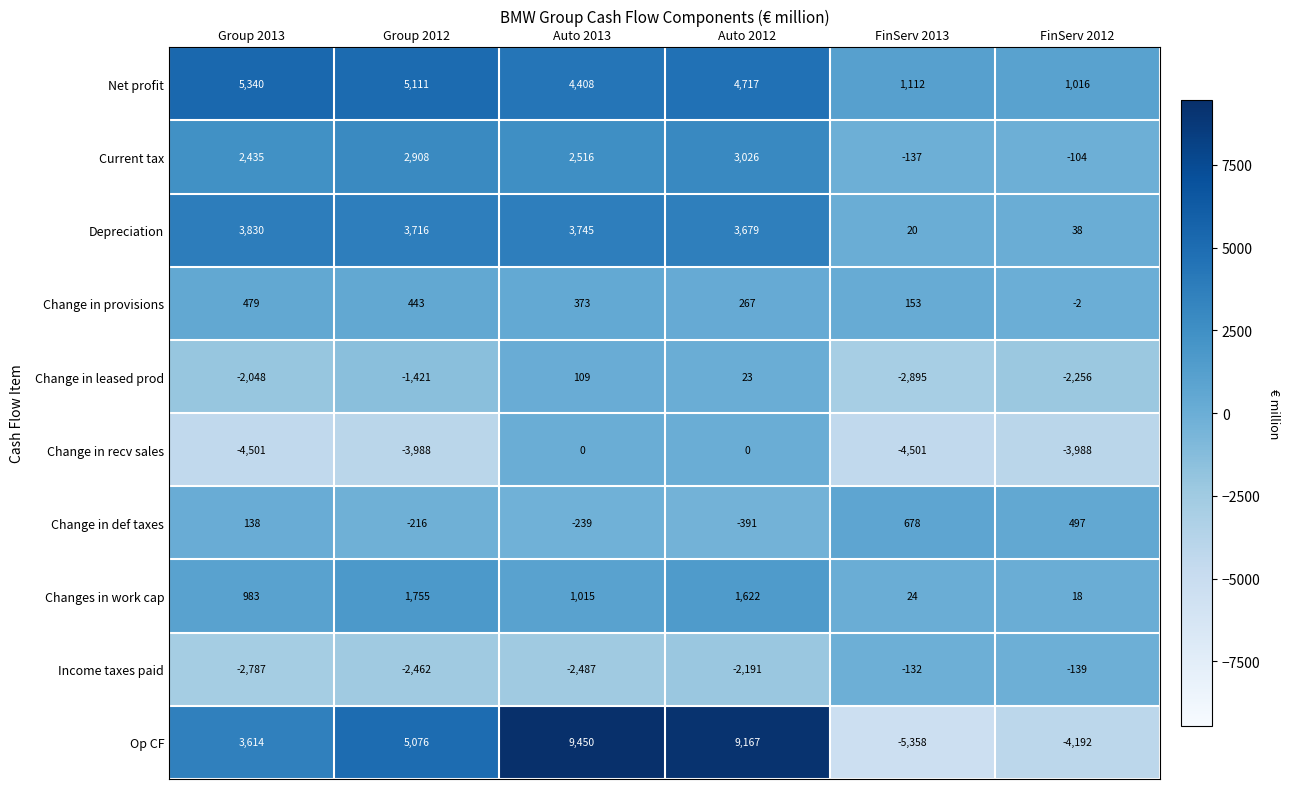

What is the total value across all series at FinServ 2013?

-11036